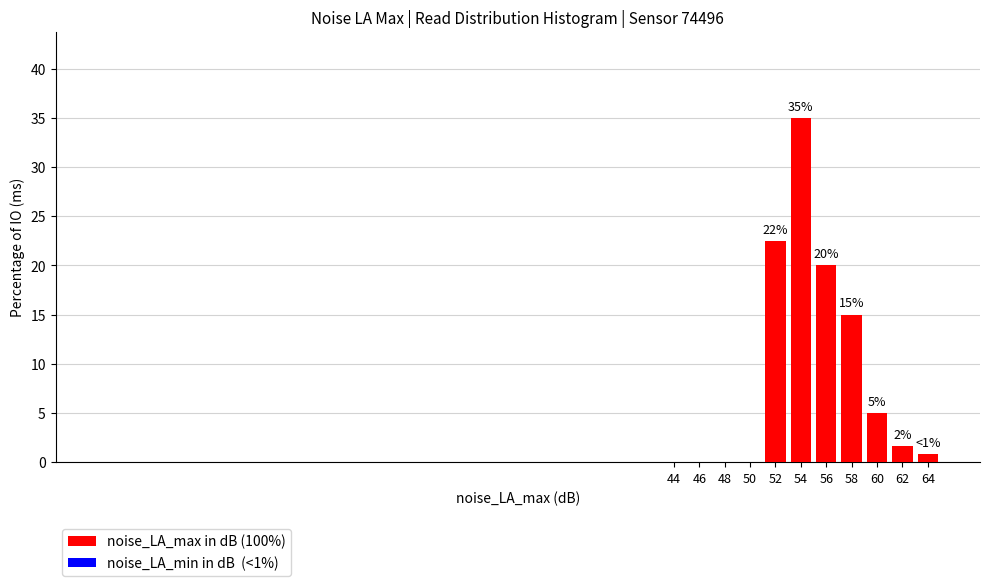

True or false: the data shows 12.3 at 46.

False